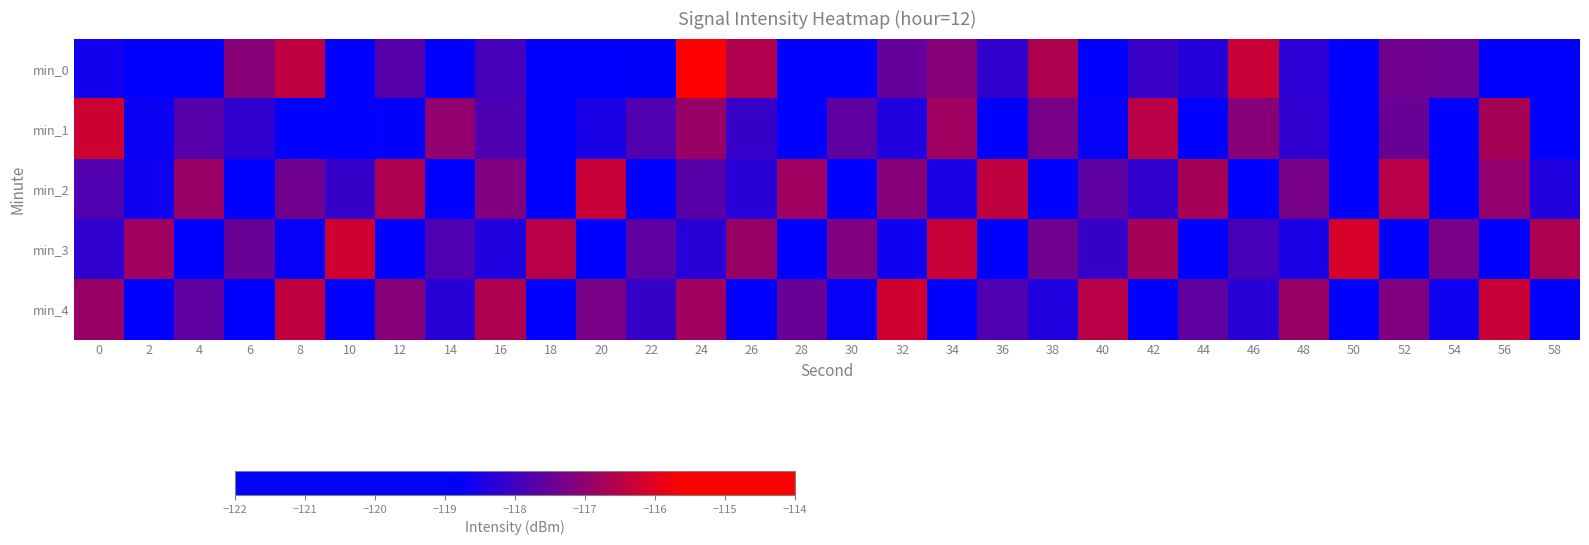

At 8, list the series in order from largest to smallest.

min_4, min_0, min_2, min_3, min_1